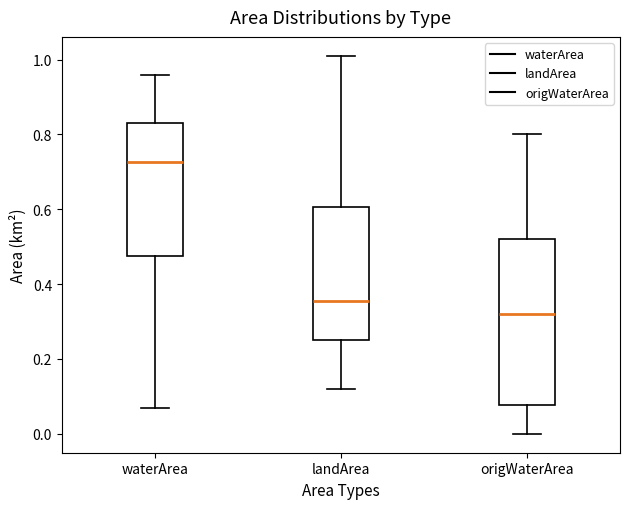

Which box has the lowest median line?

origWaterArea